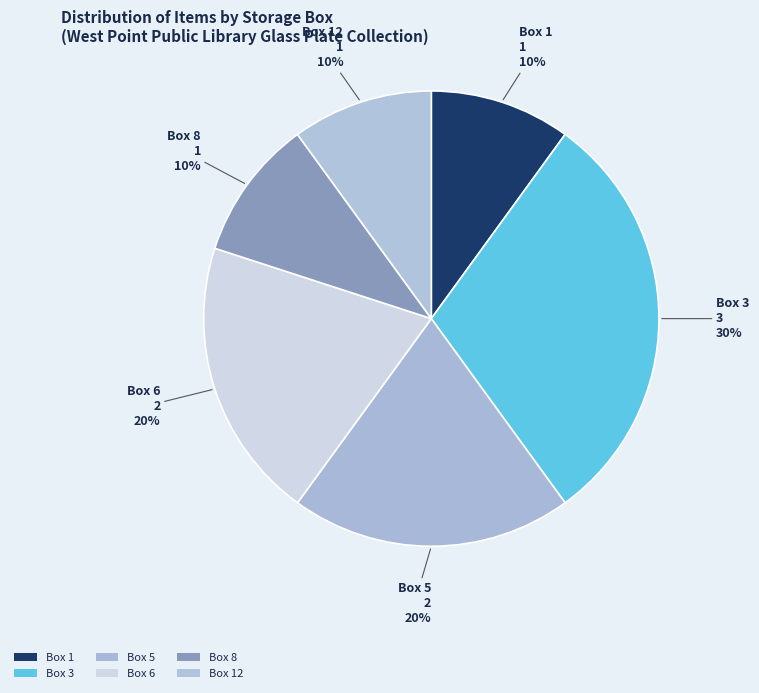

How many segments does this pie chart have?

6